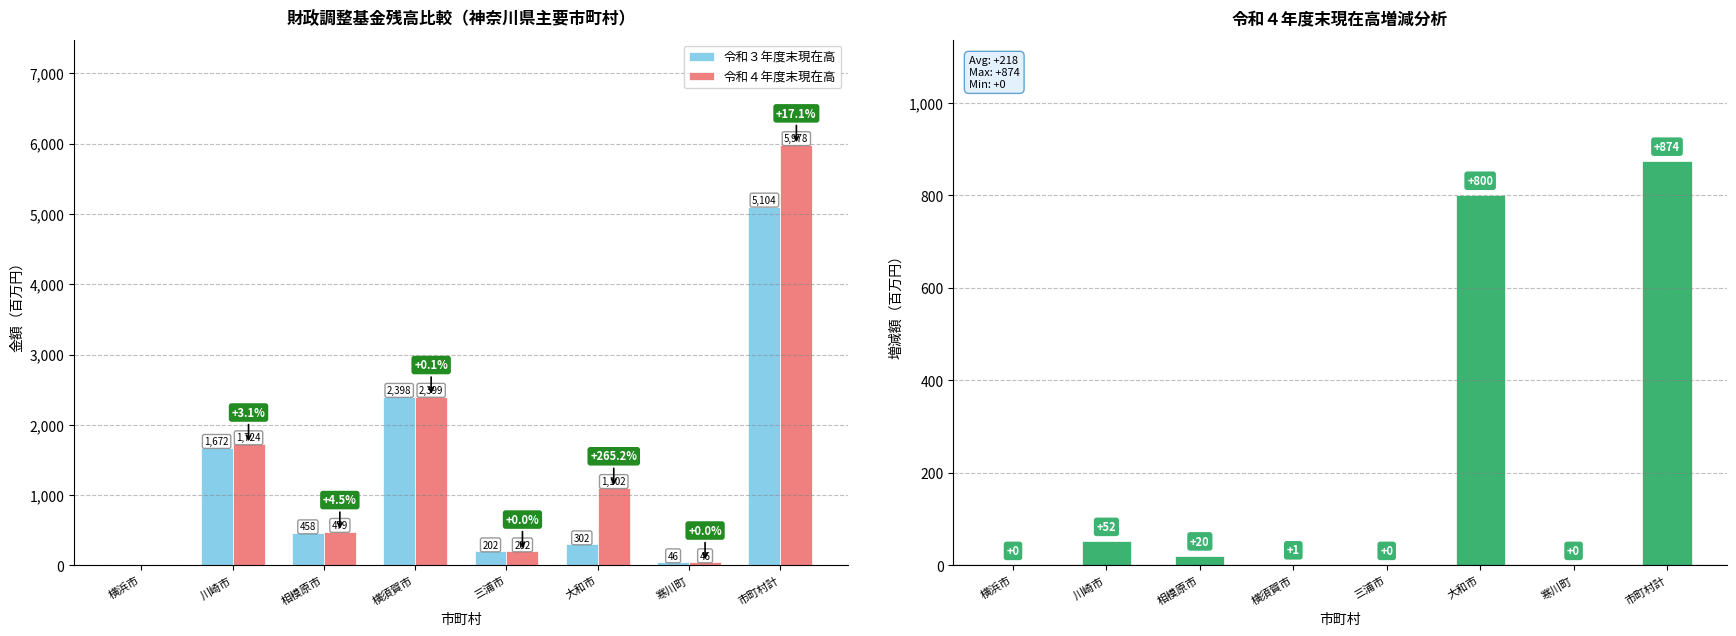

What is the sum of all 令和４年度末現在高 values?

11929.5